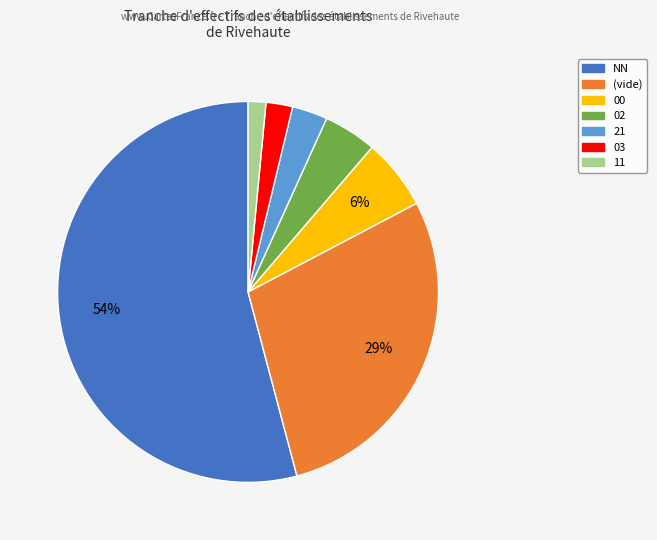

Does any single category account for the majority?

Yes